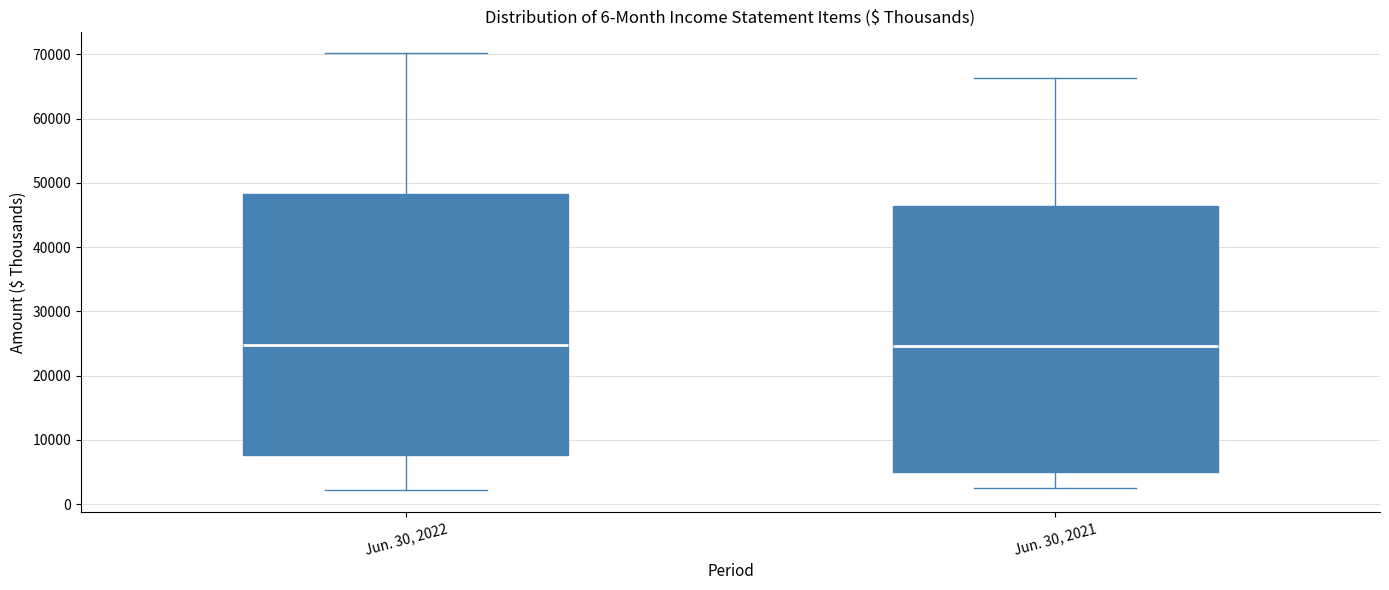

Reading left to right, read every box against the y-axis: the position of its median line, the range the box covers, and the ends of its whiskers. The values are not printed on the chart, so give them approximately, as read against the axis.

Jun. 30, 2022: median 25000, box 8000 to 48000, whiskers 2000 to 70000
Jun. 30, 2021: median 25000, box 5000 to 46000, whiskers 3000 to 66000